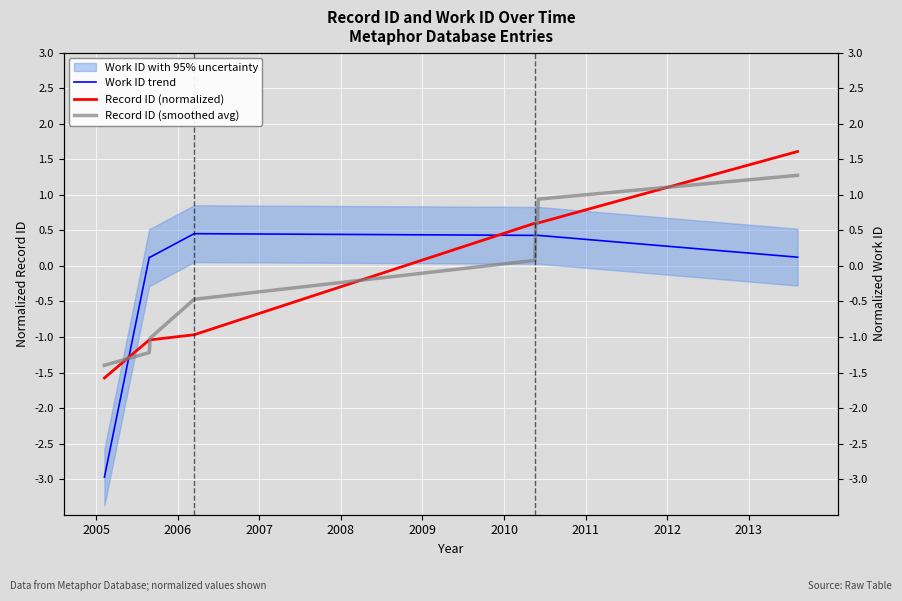

Which series ends up on top after the final intersection of Record ID (smoothed avg) and Work ID trend?

Record ID (smoothed avg)